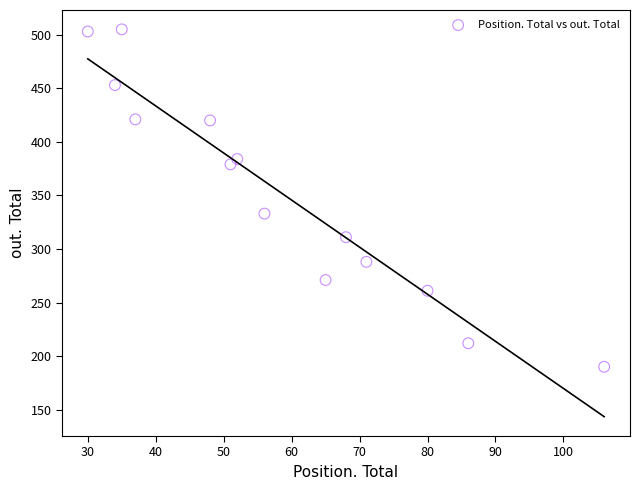

What is the range of Y values (max minus min)?

315